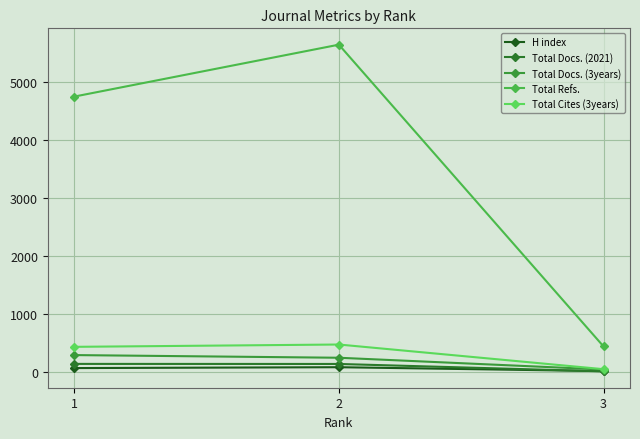

At which category is the sum across all series the highest?

2